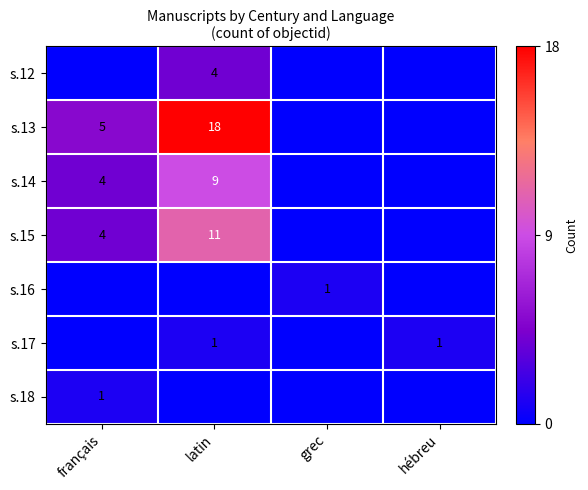

The value of s.13 at latin is 18. True or false?

True